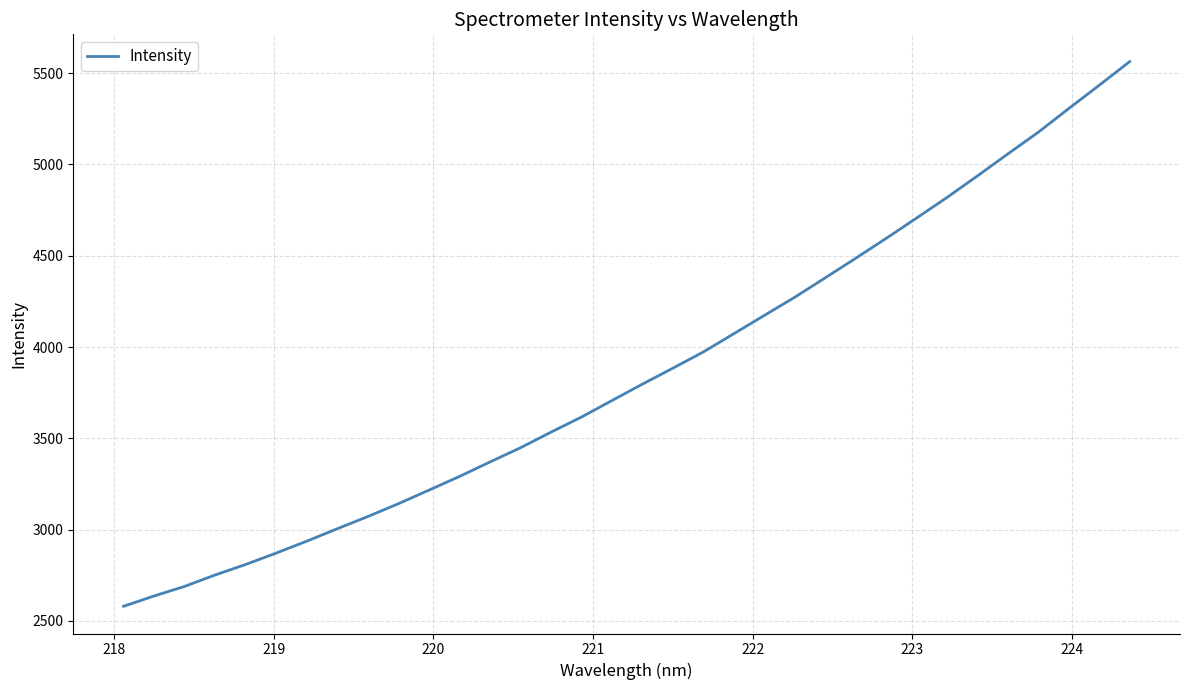

What is the greatest value displayed?

5563.6